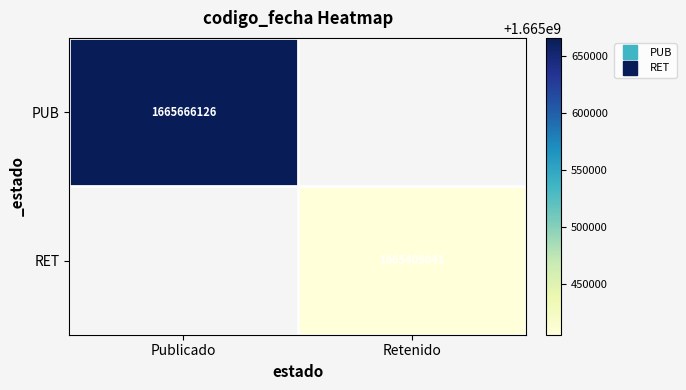

What is the greatest value displayed?

1665666126.0